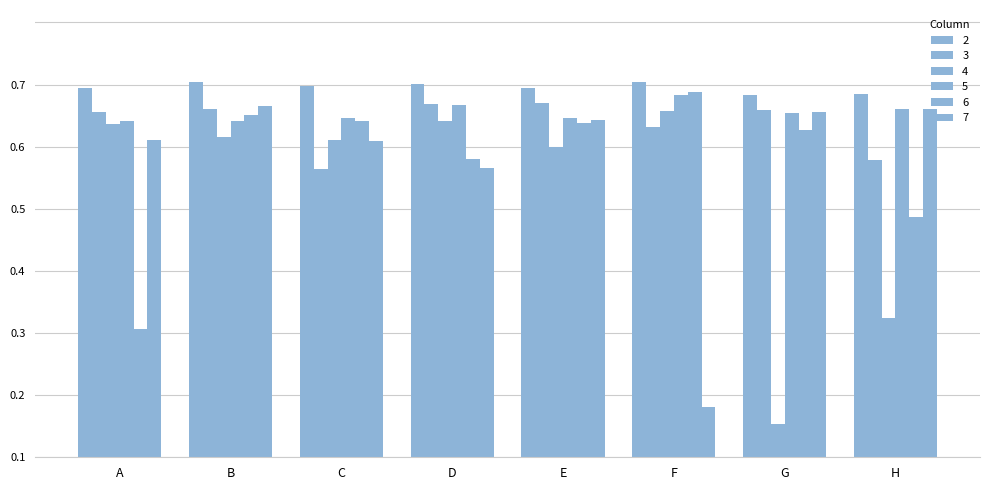

Count the number of data series in this chart.

6